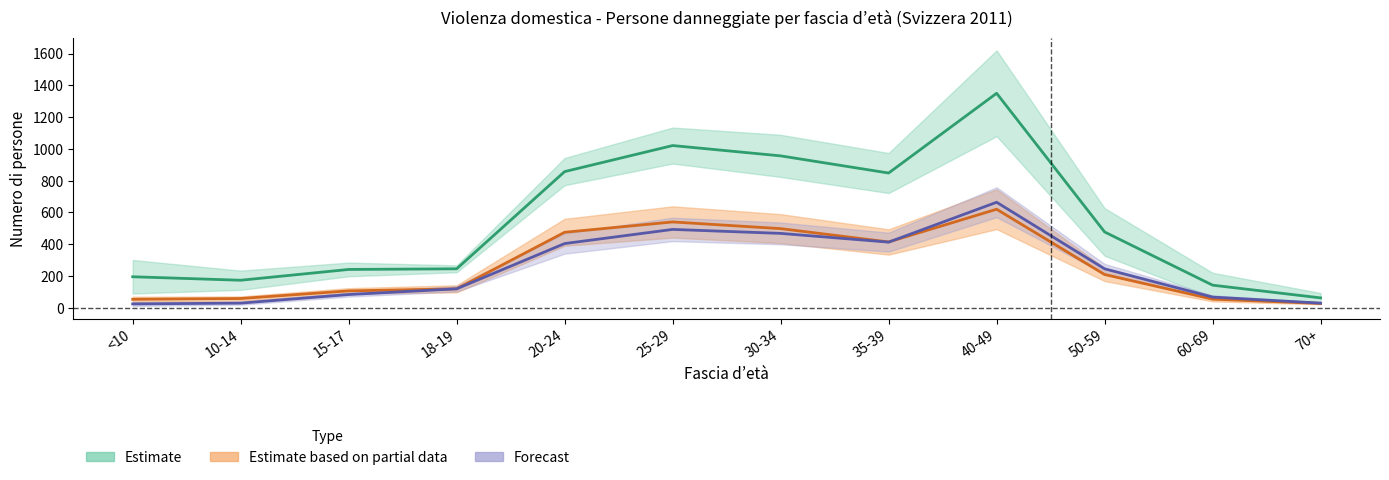

Reading left to right, list all the values displayed in this chart.

donne_totale: 195	173	241	245	857	1021	956	848	1350	477	142	62
Lesioni semplici donne: 53	58	106	119	475	540	498	414	620	209	54	27
Vie di fatto donne: 24	29	83	119	404	493	468	413	664	245	67	29